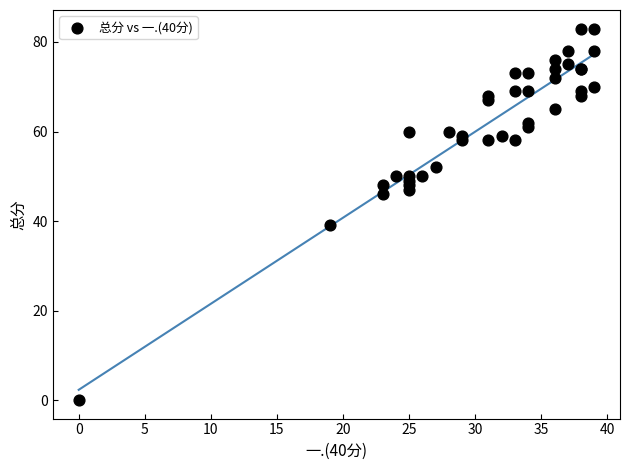

What Y value in the scatter plot is closest to 41?

39